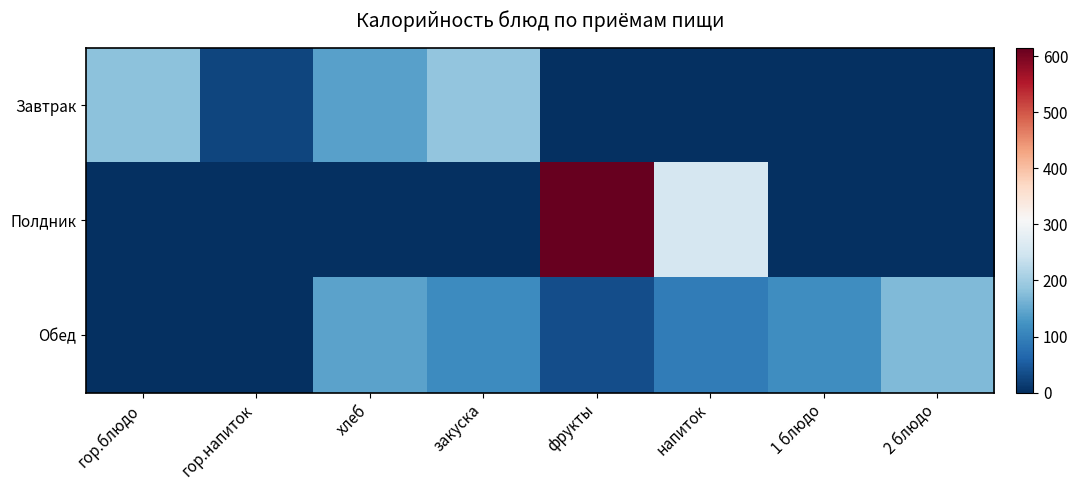

How many data points does each series have?

8